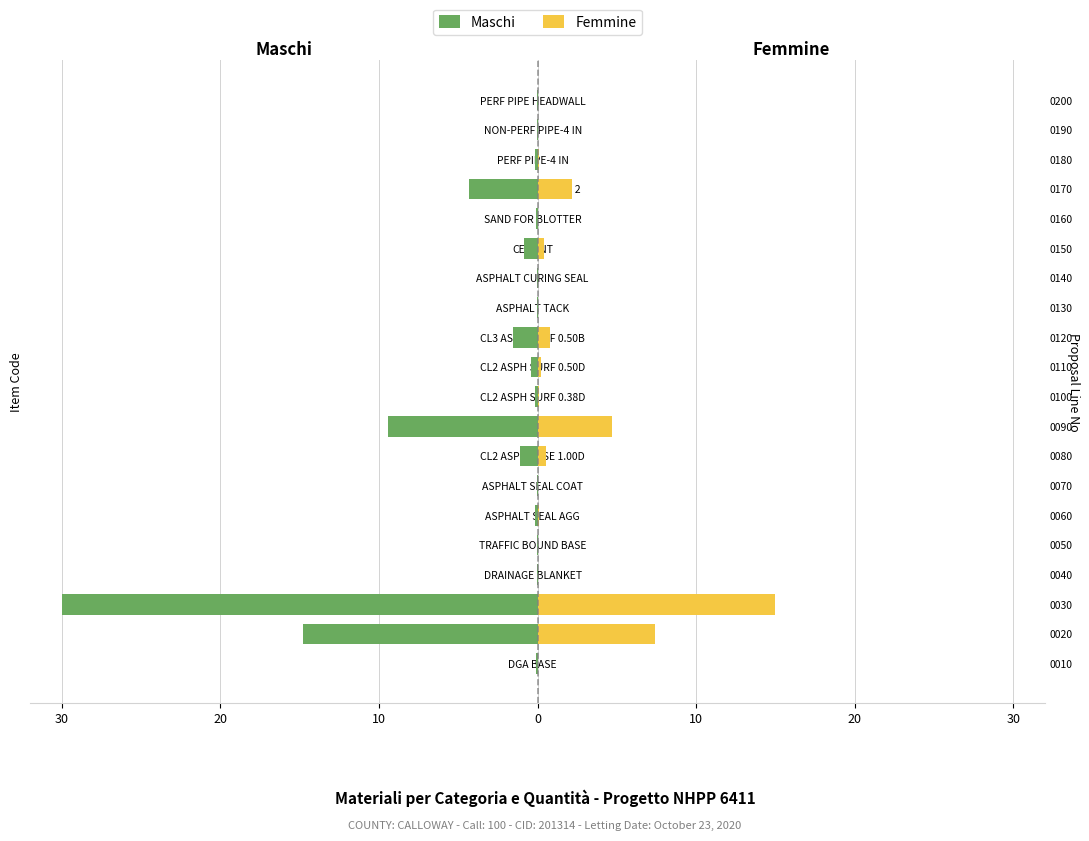

How many series are shown in this chart?

2